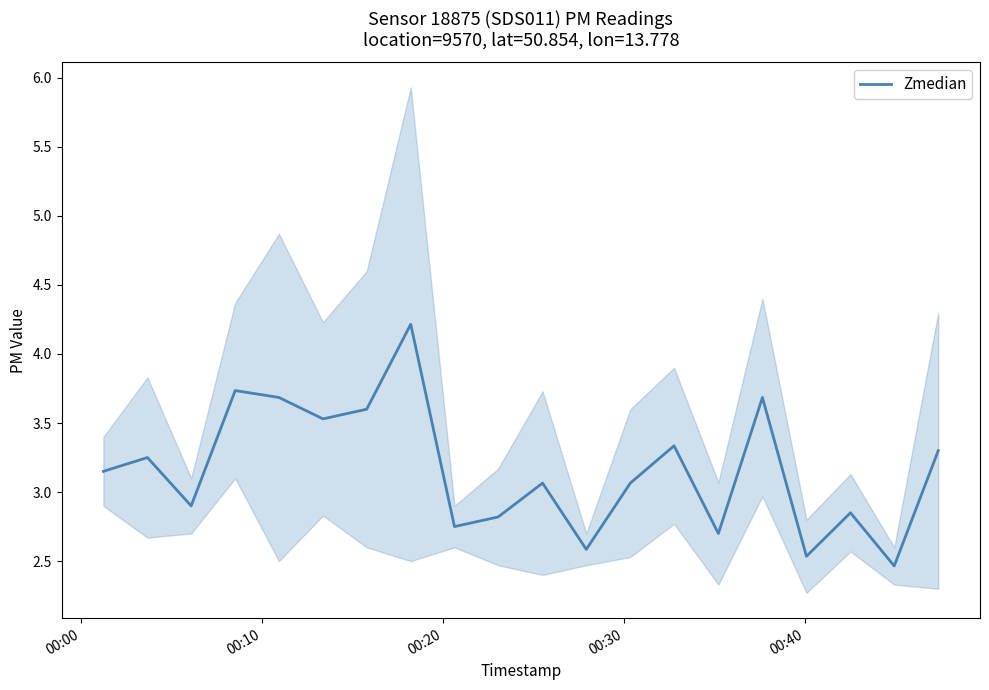

What is the average value?

3.2